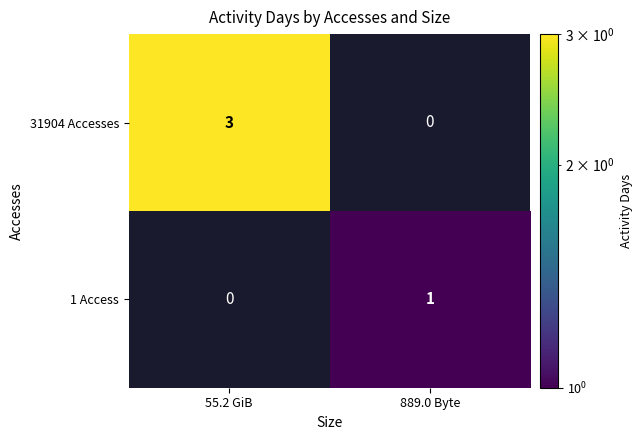

Rank the series by their maximum value, from highest to lowest.

31904 Accesses, 1 Access